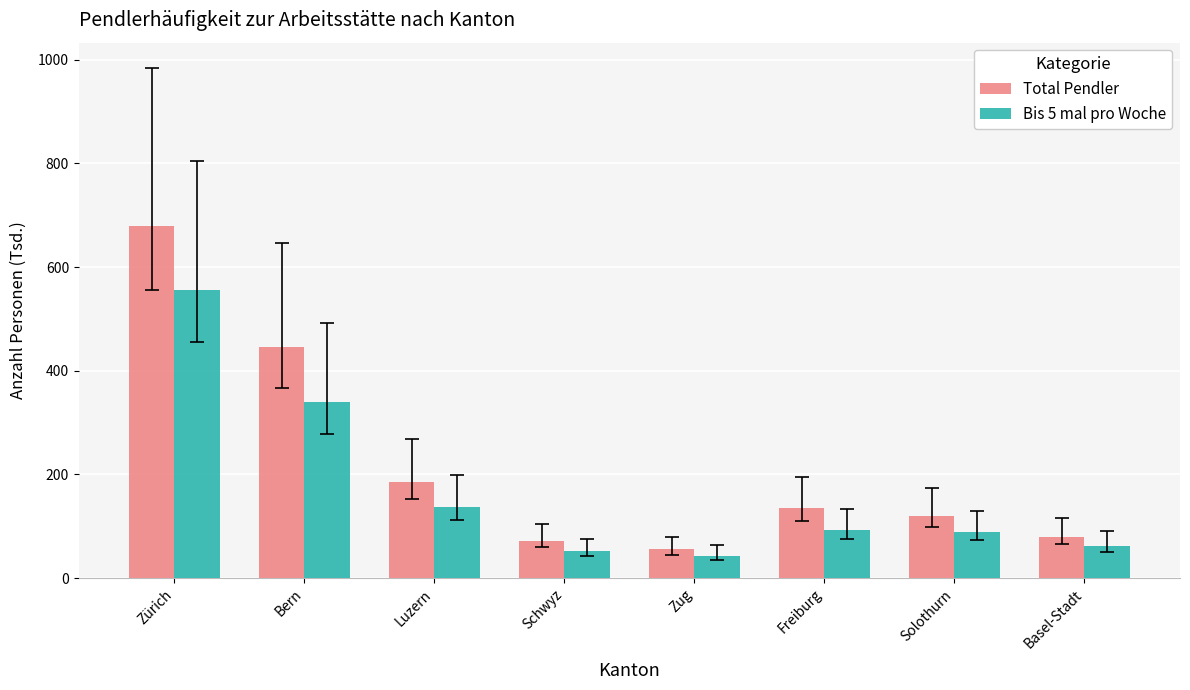

Rank the series by their average value, from highest to lowest.

Total Pendler, Bis 5 mal pro Woche